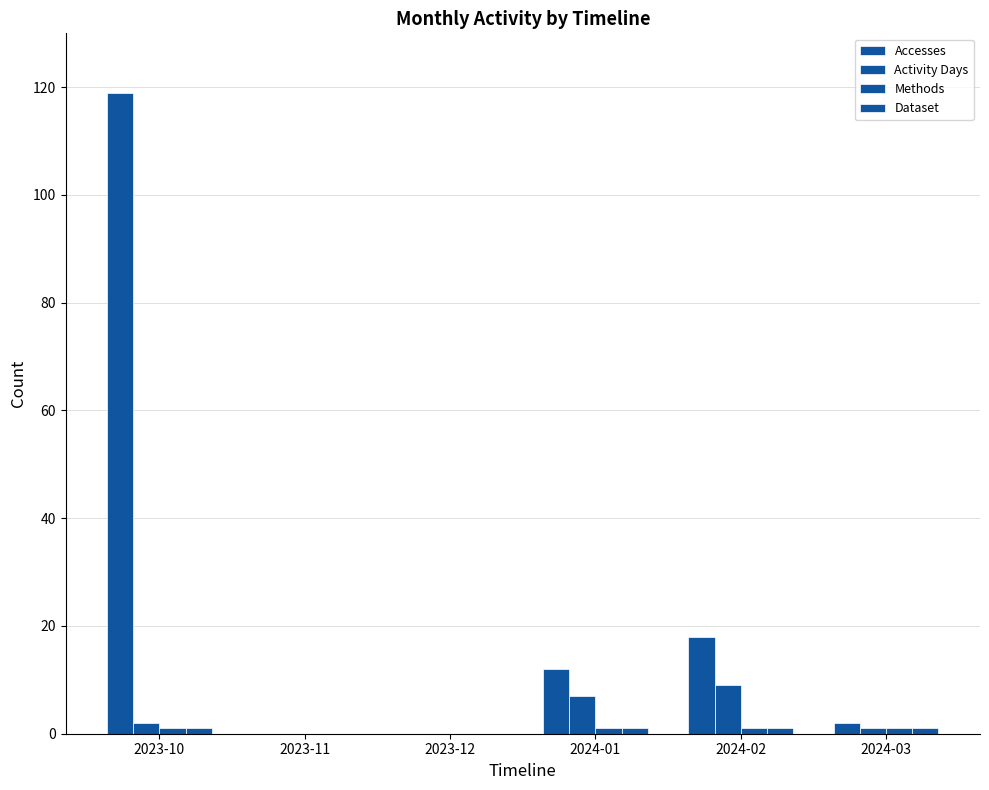

Between 2023-10 and 2023-12, which series saw the biggest shift?

Accesses